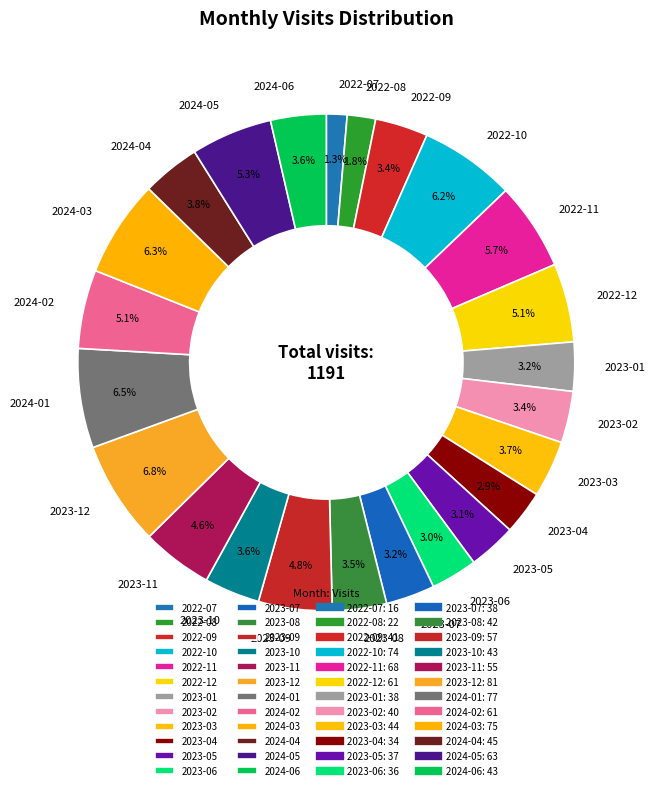

To the nearest percent, what is the combined percentage of 2023-01 and 2024-02?

8%